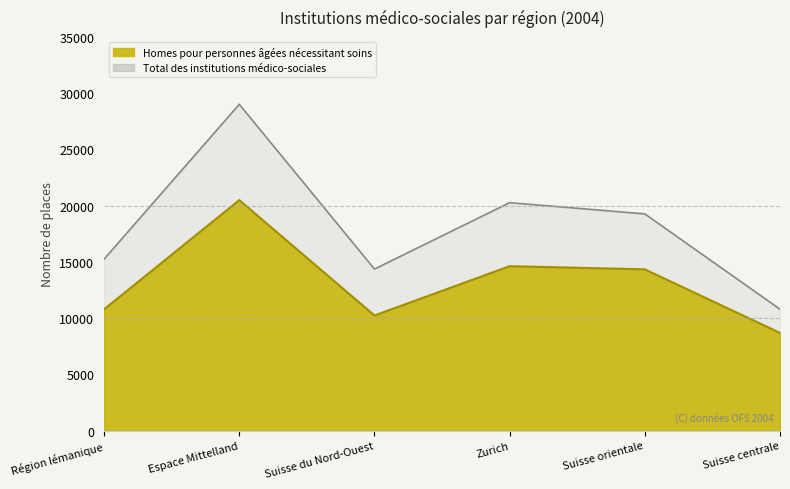

Does the chart display data point markers on the line(s)?

No